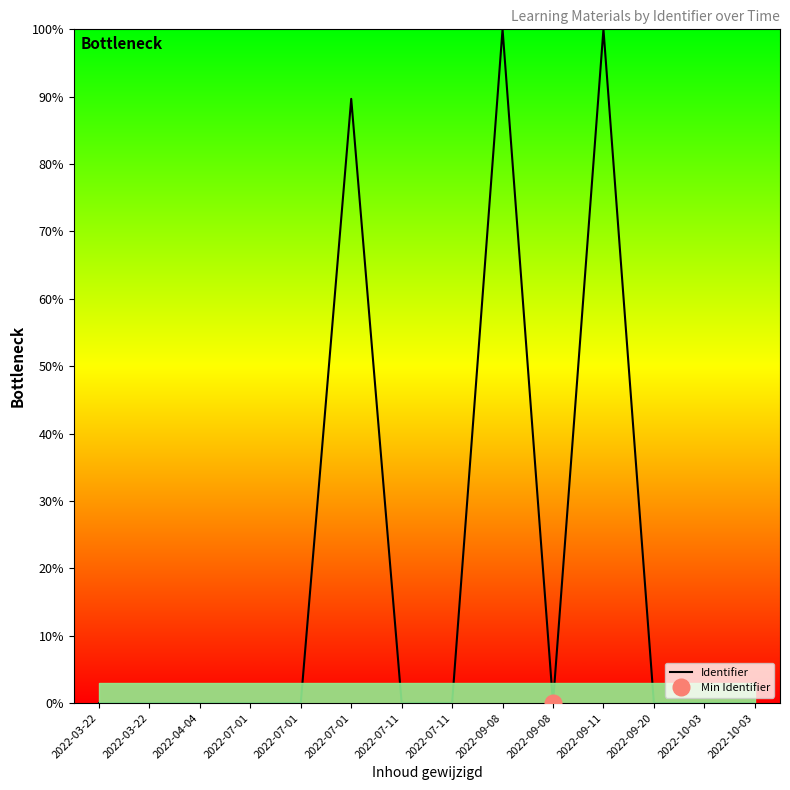

Rank the categories by value from highest to lowest.

2022-09-08, 2022-09-11, 2022-07-01, 2022-07-11, 2022-07-11, 2022-07-01, 2022-04-04, 2022-03-22, 2022-03-22, 2022-07-01, 2022-09-20, 2022-10-03, 2022-10-03, 2022-09-08